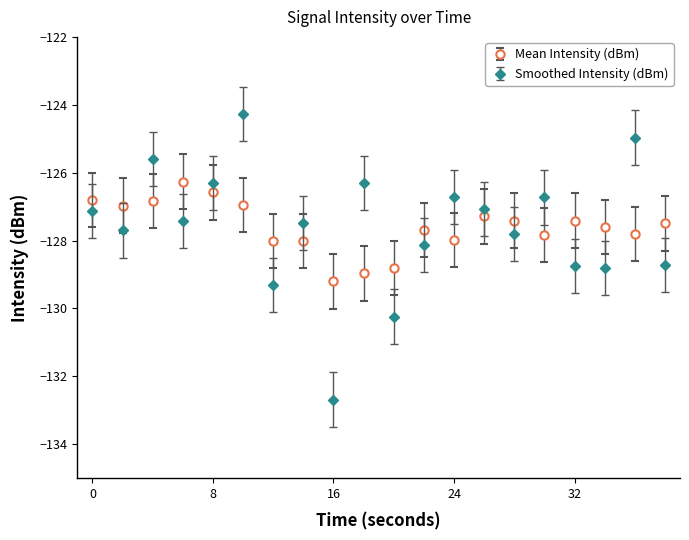

Count the number of data series in this chart.

2